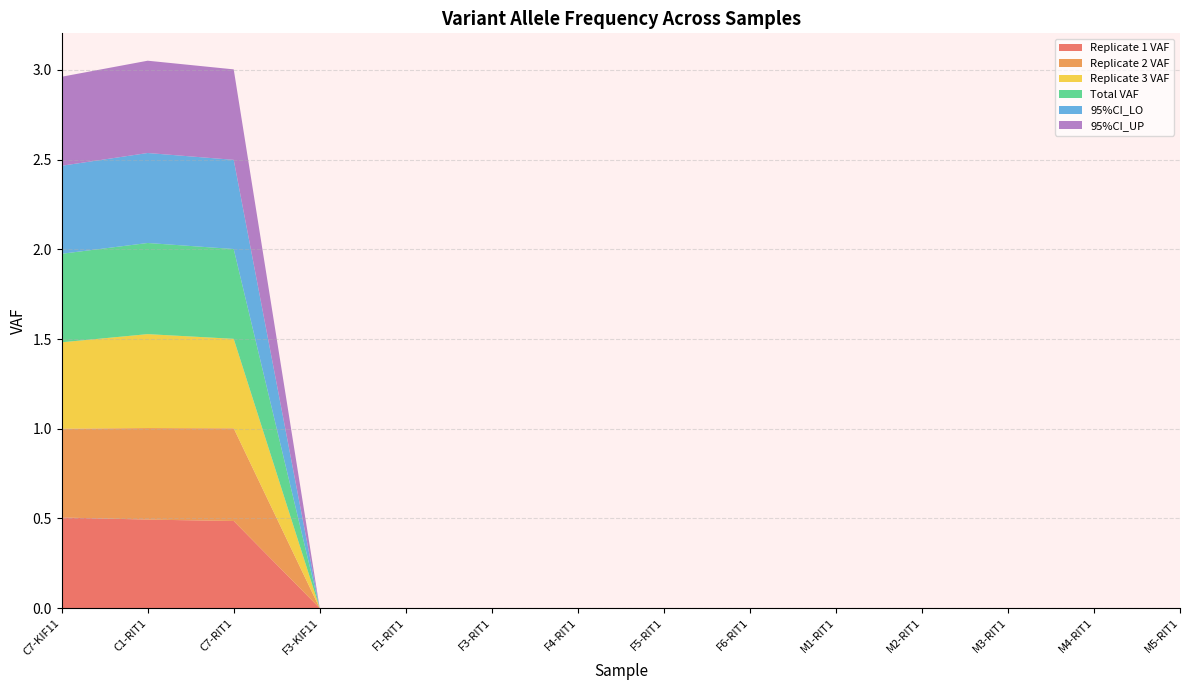

Reading right to left, transcribe all the data shown in this chart.

Replicate 1 VAF: M5-RIT1=0.0	M4-RIT1=0.0	M3-RIT1=0.0	M2-RIT1=0.0	M1-RIT1=0.0	F6-RIT1=0.0	F5-RIT1=0.0	F4-RIT1=0.0	F3-RIT1=0.0	F1-RIT1=0.0	F3-KIF11=0.0	C7-RIT1=0.5	C1-RIT1=0.5	C7-KIF11=0.5
Replicate 2 VAF: M5-RIT1=0.0	M4-RIT1=0.0	M3-RIT1=0.0	M2-RIT1=0.0	M1-RIT1=0.0	F6-RIT1=0.0	F5-RIT1=0.0	F4-RIT1=0.0	F3-RIT1=0.0	F1-RIT1=0.0	F3-KIF11=0.0	C7-RIT1=0.5	C1-RIT1=0.5	C7-KIF11=0.5
Replicate 3 VAF: M5-RIT1=0.0	M4-RIT1=0.0	M3-RIT1=0.0	M2-RIT1=0.0	M1-RIT1=0.0	F6-RIT1=0.0	F5-RIT1=0.0	F4-RIT1=0.0	F3-RIT1=0.0	F1-RIT1=0.0	F3-KIF11=0.0	C7-RIT1=0.5	C1-RIT1=0.5	C7-KIF11=0.5
Total VAF: M5-RIT1=0.0	M4-RIT1=0.0	M3-RIT1=0.0	M2-RIT1=0.0	M1-RIT1=0.0	F6-RIT1=0.0	F5-RIT1=0.0	F4-RIT1=0.0	F3-RIT1=0.0	F1-RIT1=0.0	F3-KIF11=0.0	C7-RIT1=0.5	C1-RIT1=0.5	C7-KIF11=0.5
95%CI_LO: M5-RIT1=0.0	M4-RIT1=0.0	M3-RIT1=0.0	M2-RIT1=0.0	M1-RIT1=0.0	F6-RIT1=0.0	F5-RIT1=0.0	F4-RIT1=0.0	F3-RIT1=0.0	F1-RIT1=0.0	F3-KIF11=0.0	C7-RIT1=0.5	C1-RIT1=0.5	C7-KIF11=0.5
95%CI_UP: M5-RIT1=0.0	M4-RIT1=0.0	M3-RIT1=0.0	M2-RIT1=0.0	M1-RIT1=0.0	F6-RIT1=0.0	F5-RIT1=0.0	F4-RIT1=0.0	F3-RIT1=0.0	F1-RIT1=0.0	F3-KIF11=0.0	C7-RIT1=0.5	C1-RIT1=0.5	C7-KIF11=0.5